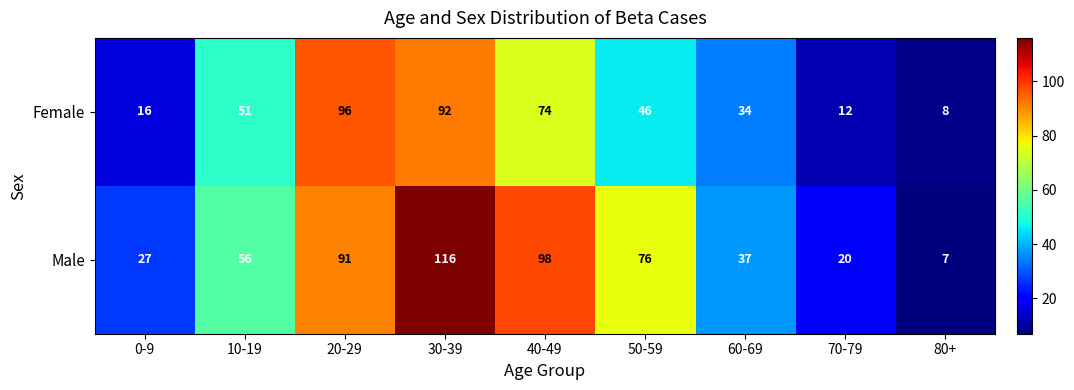

The value of Male at 20-29 is 58. True or false?

False